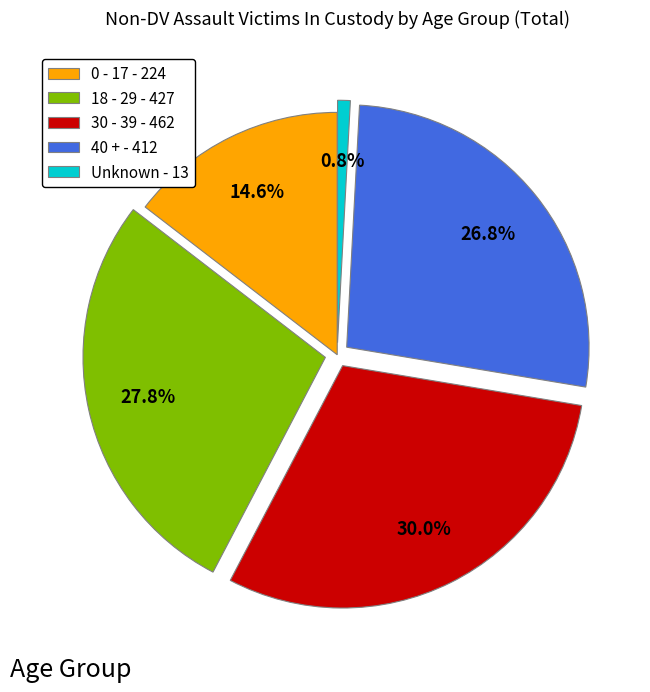

True or false: 18 - 29 accounts for 18% of the total.

False